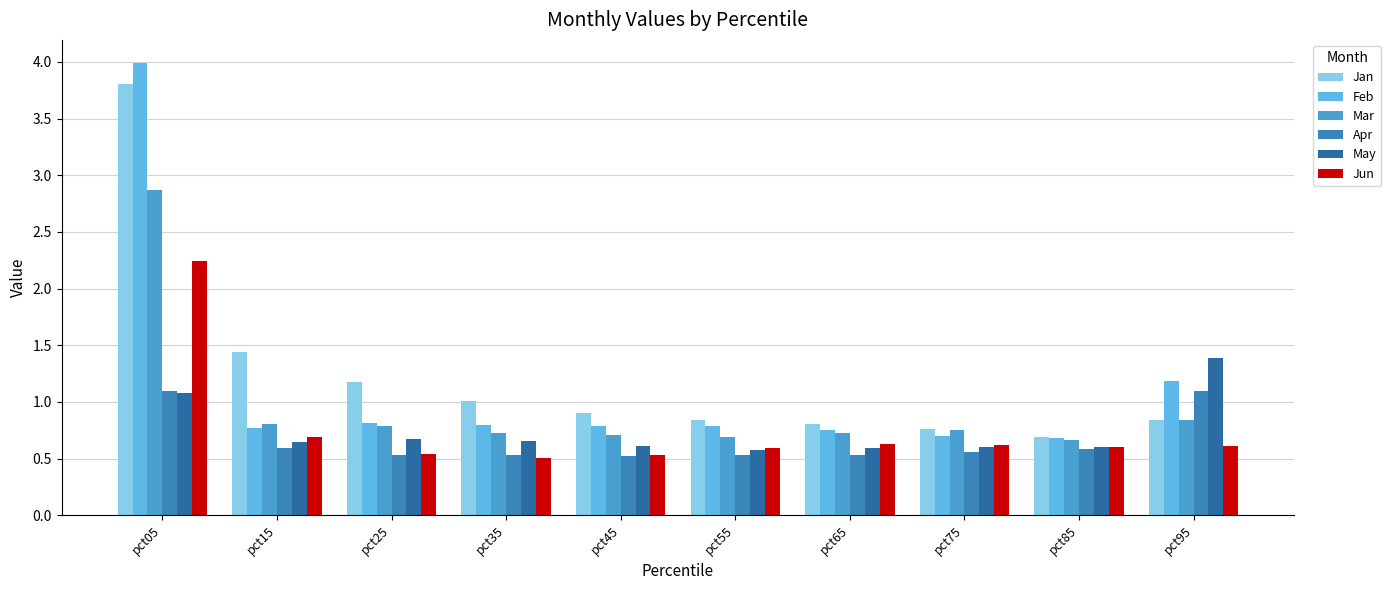

Reading left to right, extract all data points from this chart.

Jan: 3.8	1.4	1.2	1.0	0.9	0.8	0.8	0.8	0.7	0.8
Feb: 4.0	0.8	0.8	0.8	0.8	0.8	0.8	0.7	0.7	1.2
Mar: 2.9	0.8	0.8	0.7	0.7	0.7	0.7	0.8	0.7	0.8
Apr: 1.1	0.6	0.5	0.5	0.5	0.5	0.5	0.6	0.6	1.1
May: 1.1	0.6	0.7	0.7	0.6	0.6	0.6	0.6	0.6	1.4
Jun: 2.2	0.7	0.5	0.5	0.5	0.6	0.6	0.6	0.6	0.6